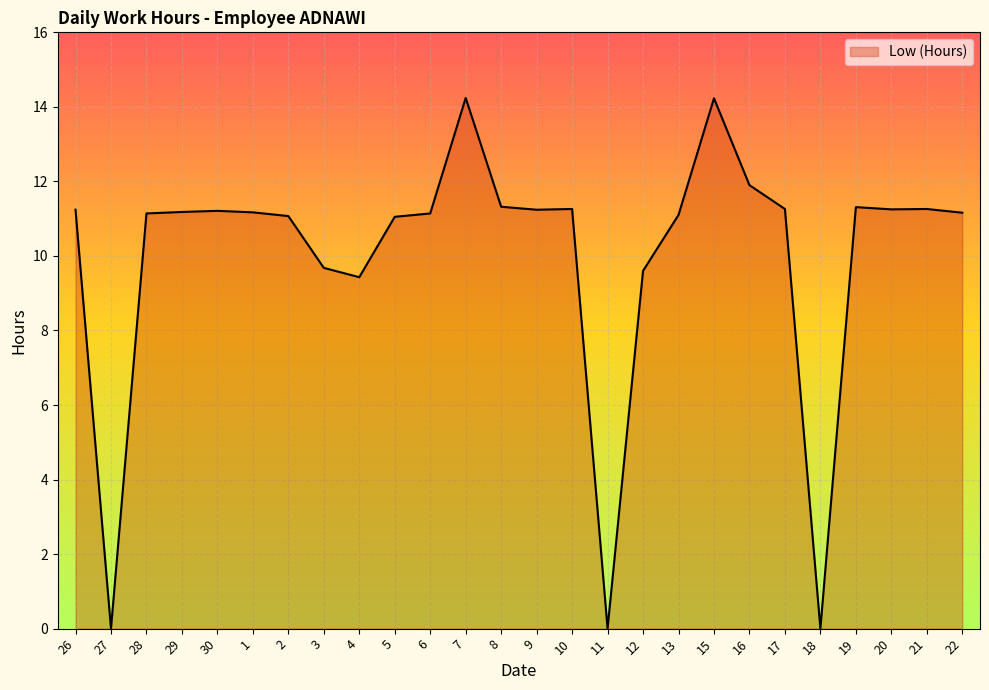

Which has a higher value, 22 or 8?

8